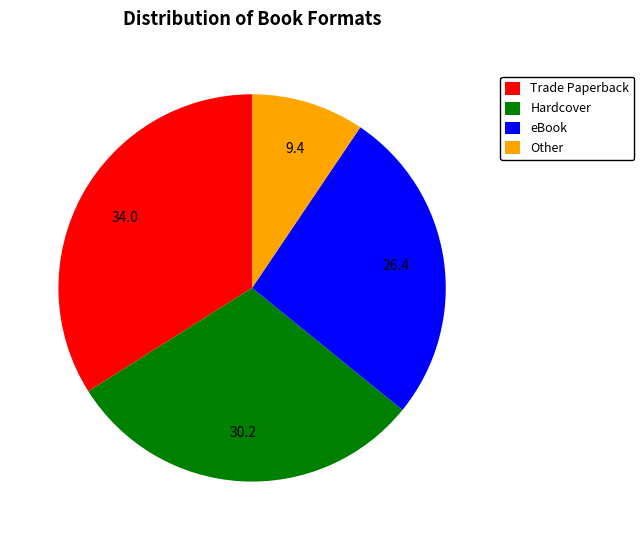

Do Trade Paperback and Hardcover together represent more than half of the pie?

Yes